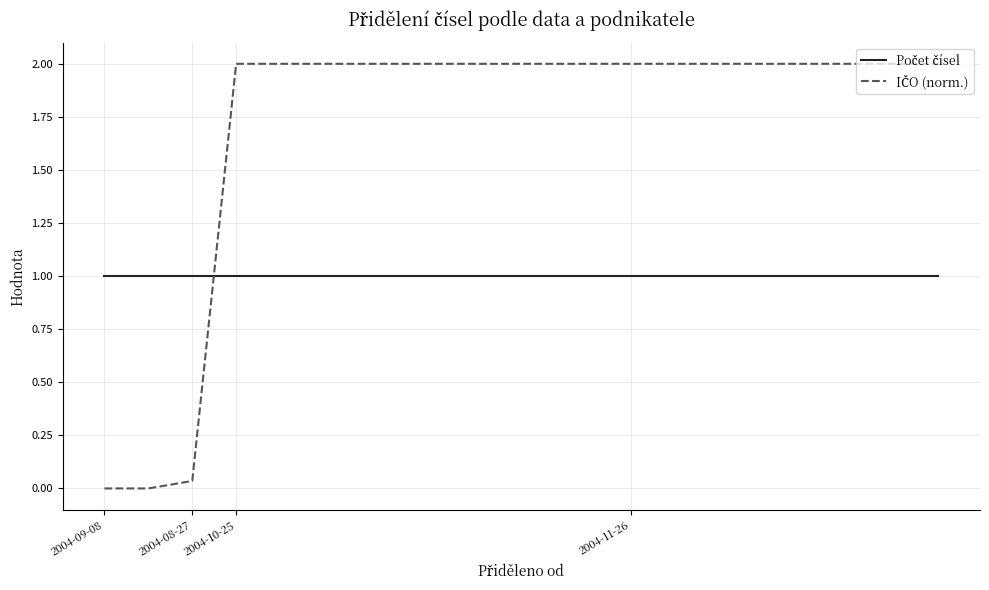

How many lines are shown in the chart?

2